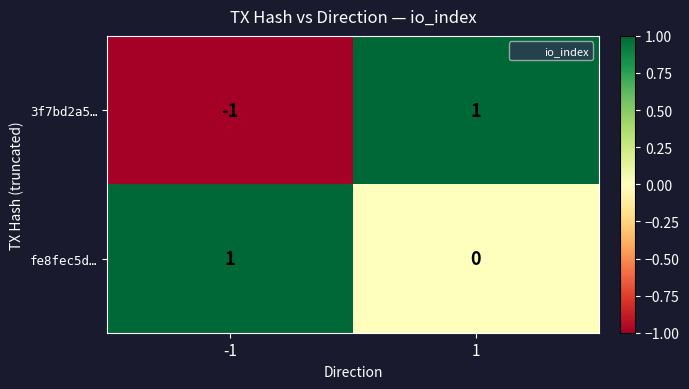

Between -1 and 1, which series saw the biggest shift?

3f7bd2a5…